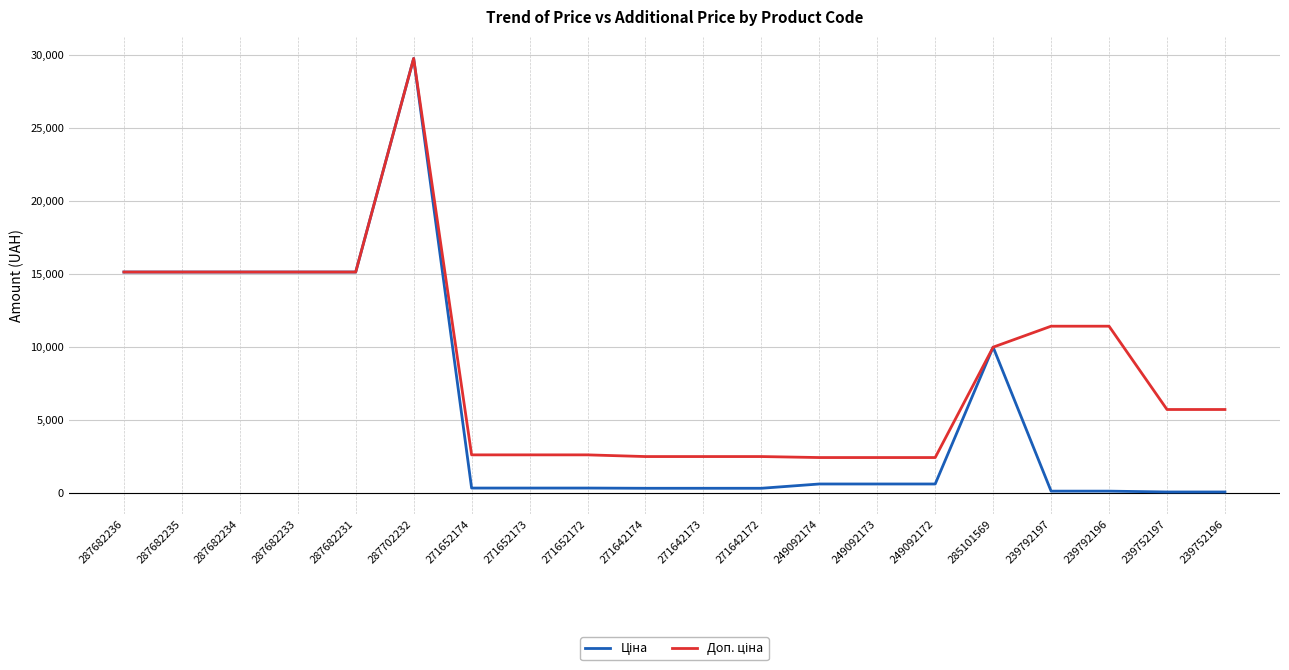

How many distinct data groups are displayed?

2